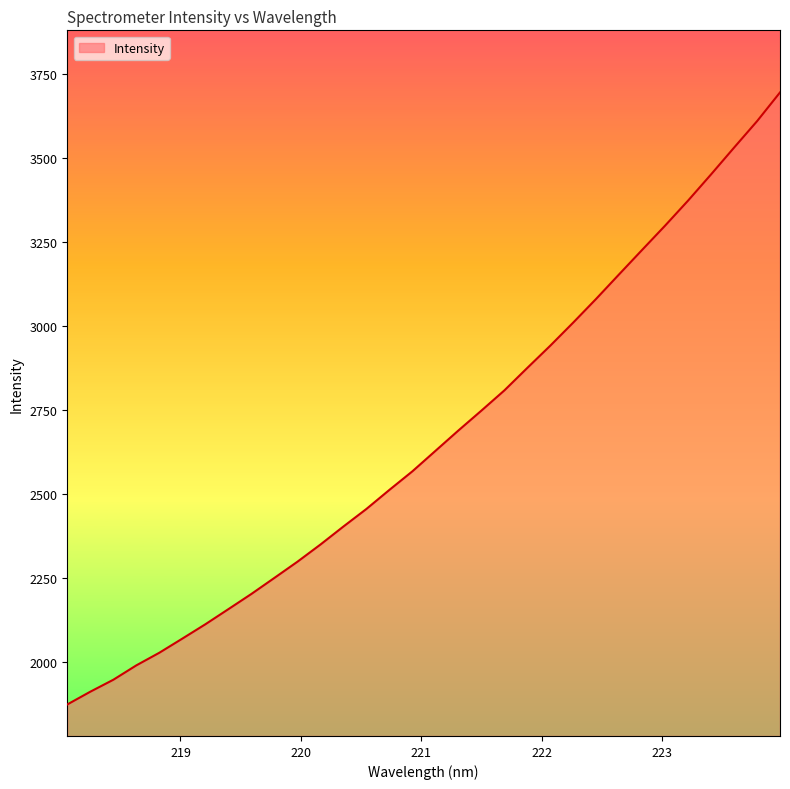

What is the greatest value displayed?

3693.9